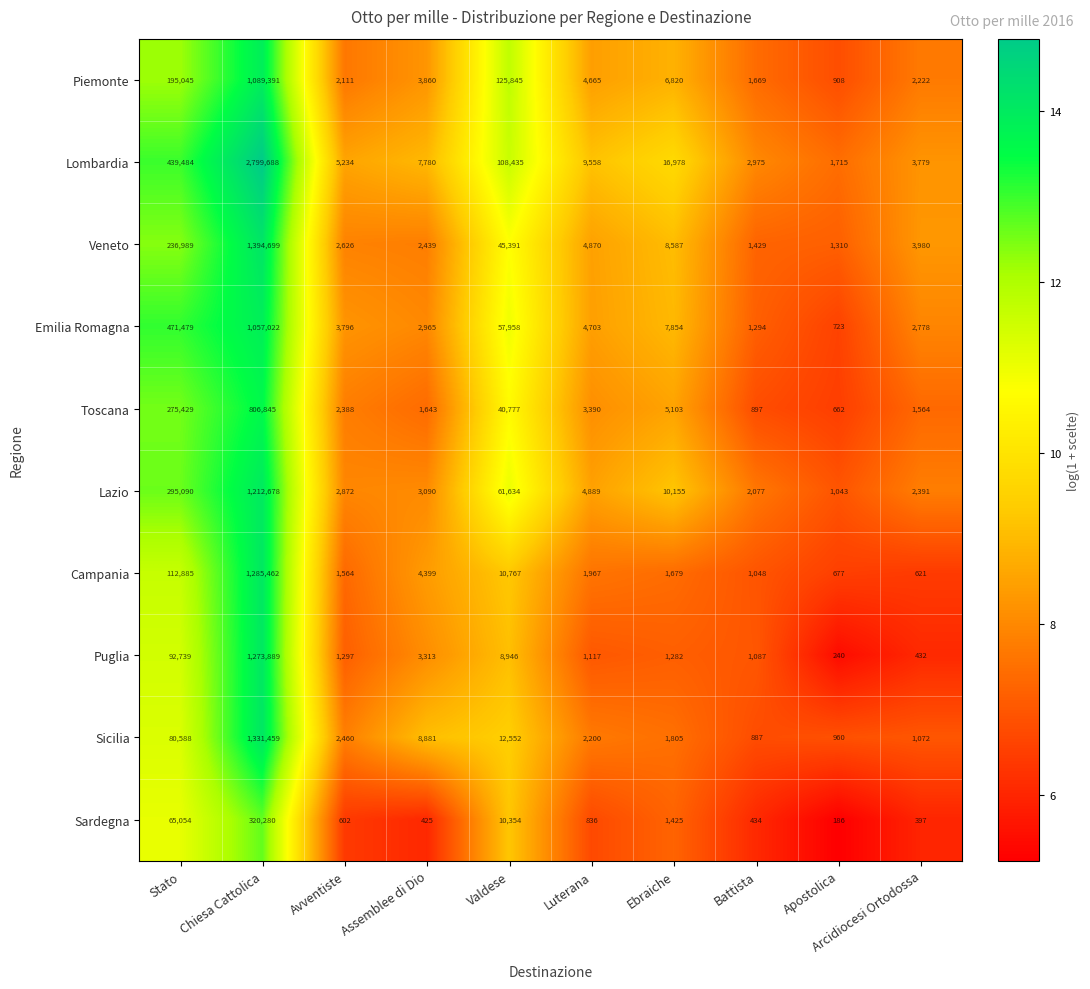

Read the Lazio value at Battista, to the nearest 10.

2080